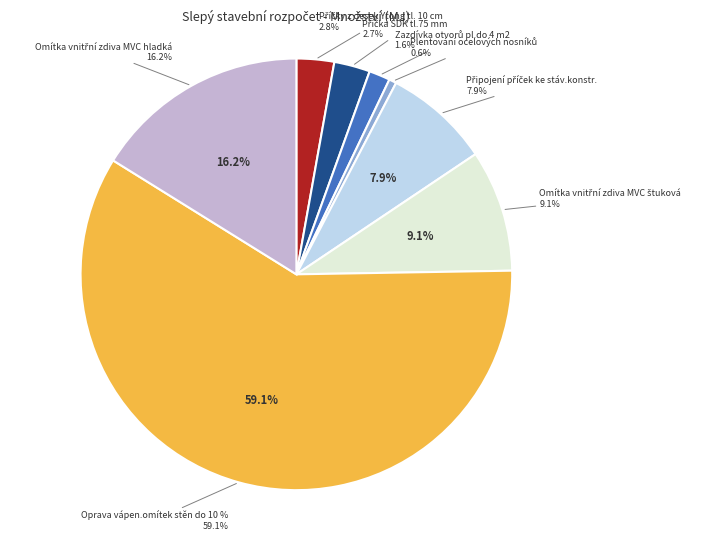

What percentage is NOT represented by Zazdívka otvorů pl.do 4 m2?

98.4%